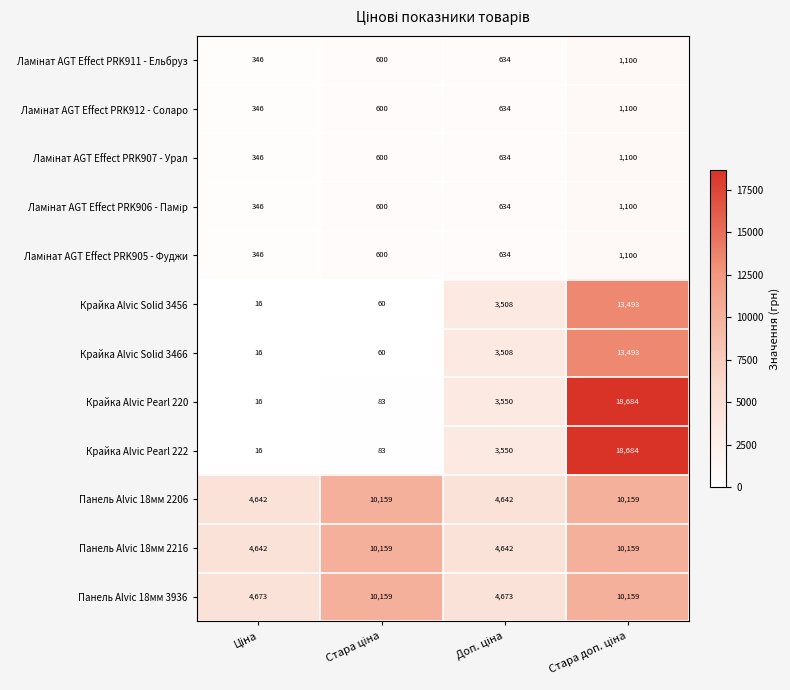

What is the minimum value shown in the chart?

16